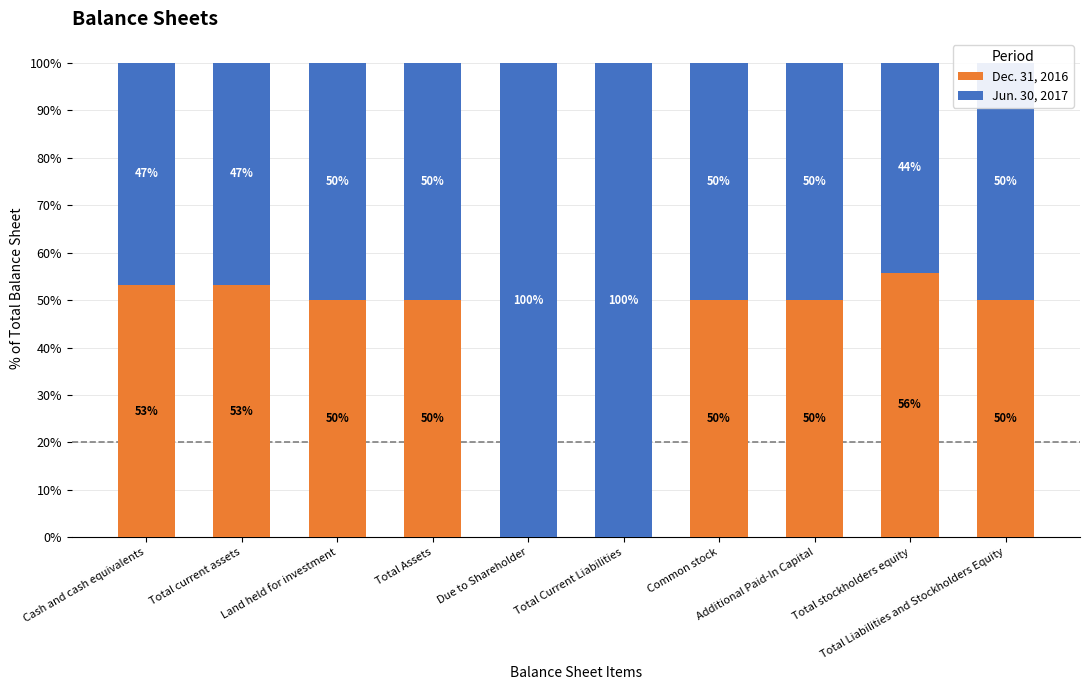

What is the difference between the Dec. 31, 2016 values at Due to Shareholder and Land held for investment?

50.0